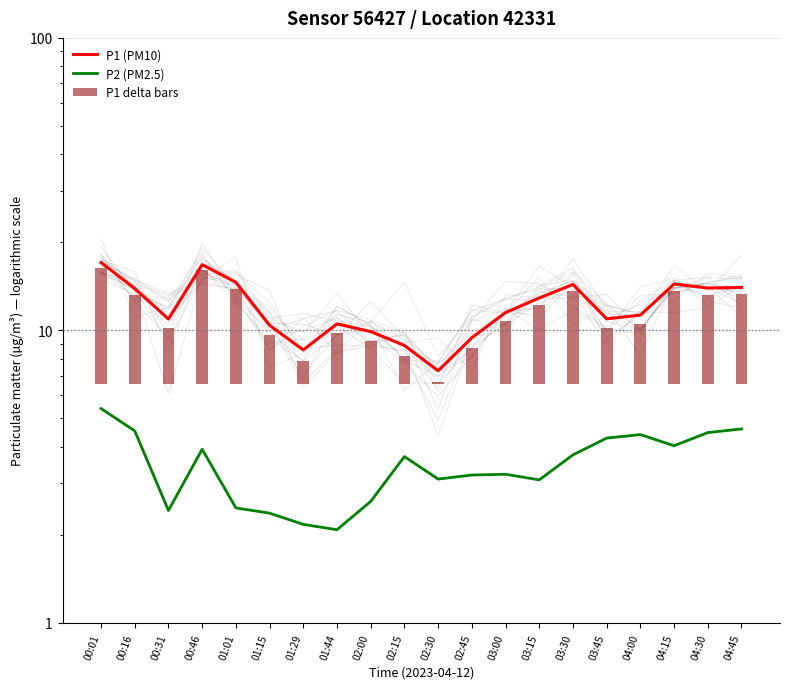

How many data points does each series have?

20